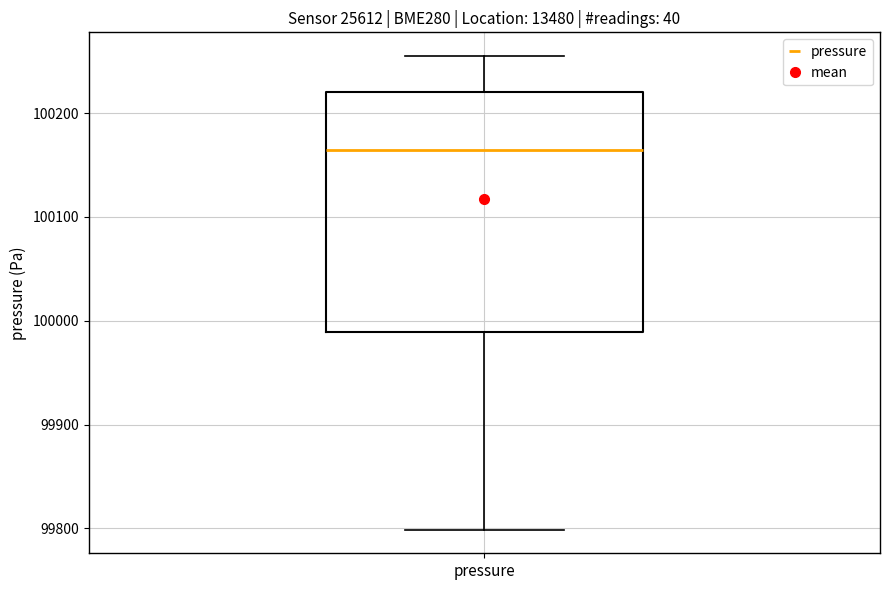

Transcribe this box plot: give where the median line is, the range the box spans, and where the two whiskers end, as read against the y-axis. The values are not printed on the chart, so give them approximately, as read against the axis.

median 100160, box 99990 to 100220, whiskers 99800 to 100250